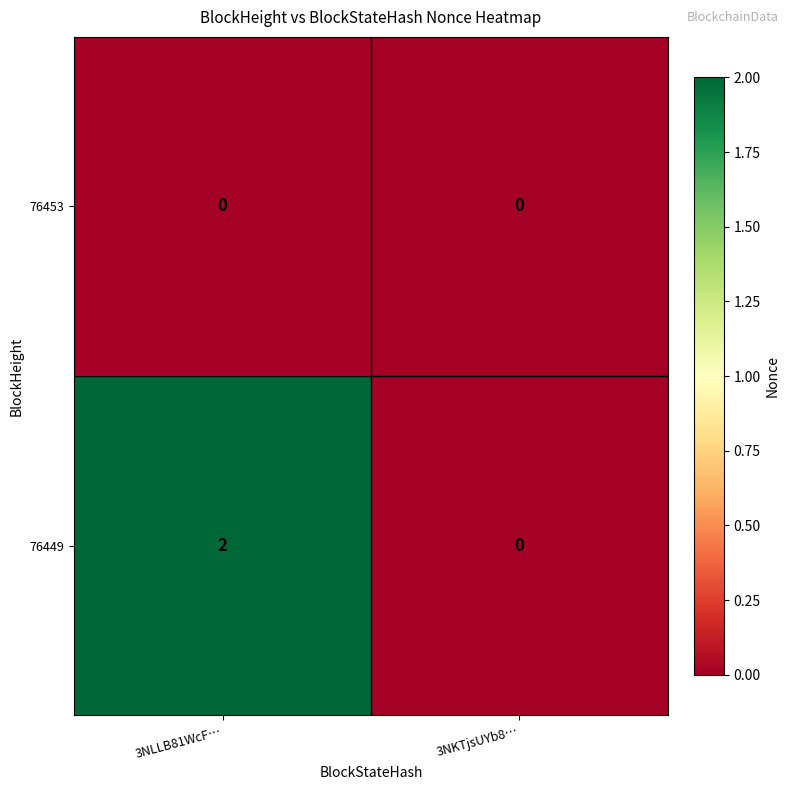

Reading left to right, transcribe all the data shown in this chart.

76453: 0	0
76449: 2	0